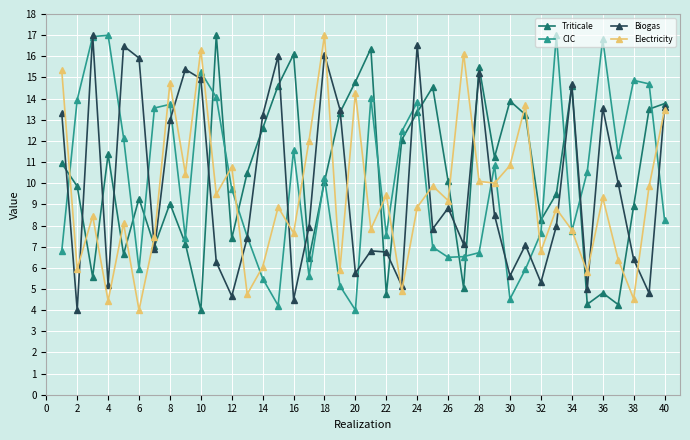

What is the value of the Electricity point at the 34th from the left?

7.8